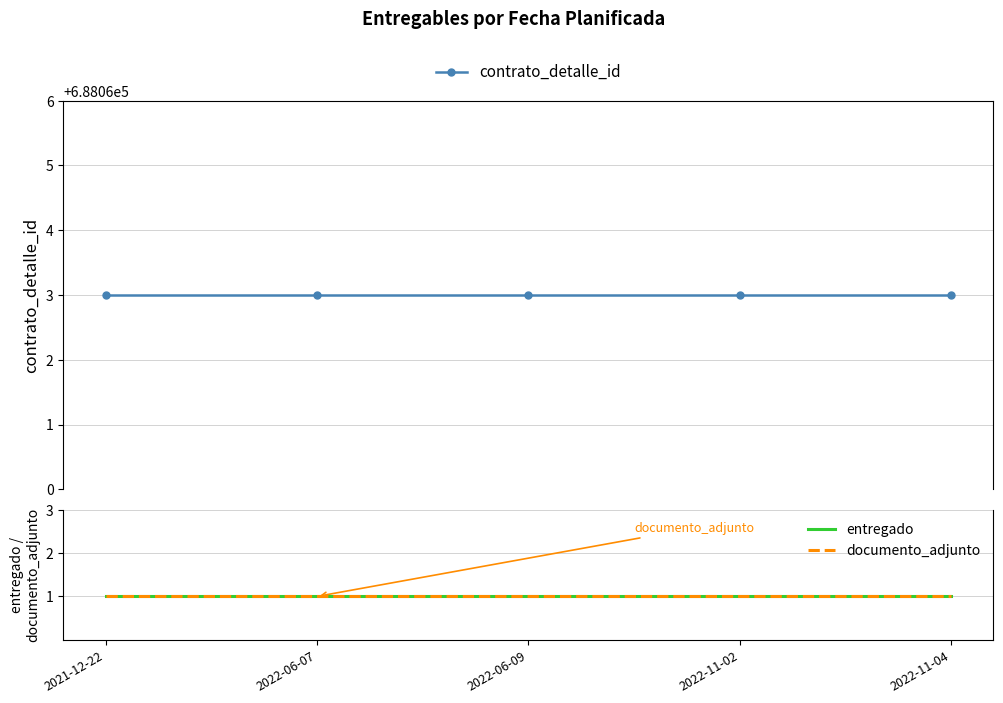

How many categories are shown in the chart?

5